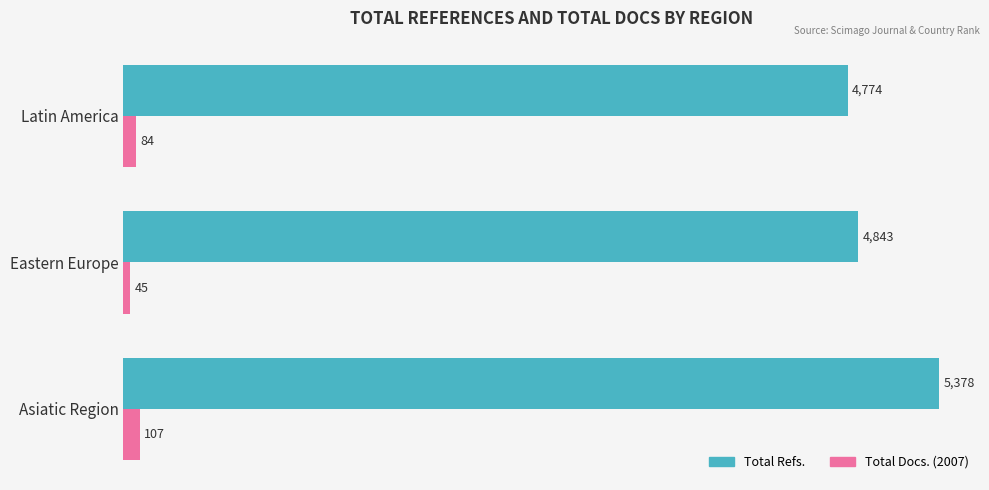

How many Total Refs. values are between 4774 and 5378?

3